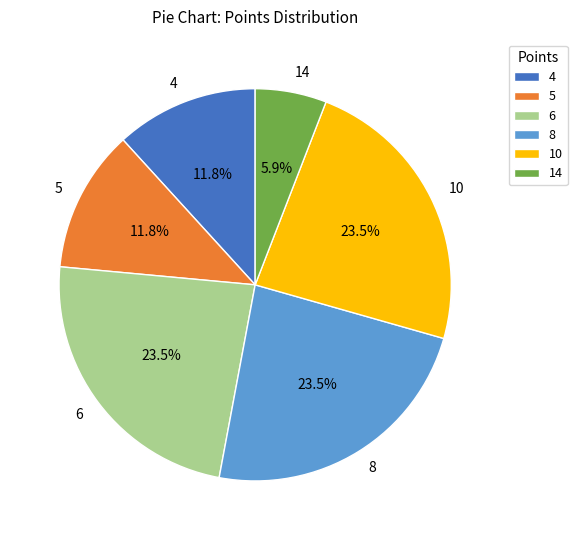

Does any single category account for the majority?

No